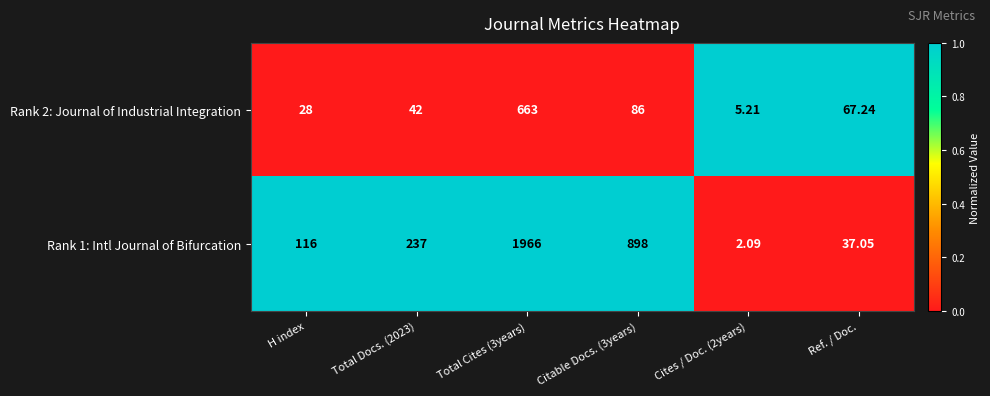

Is the value of Rank 2: Journal of Industrial Integration at Total Docs. (2023) greater than the value of Rank 1: Intl Journal of Bifurcation at H index?

No